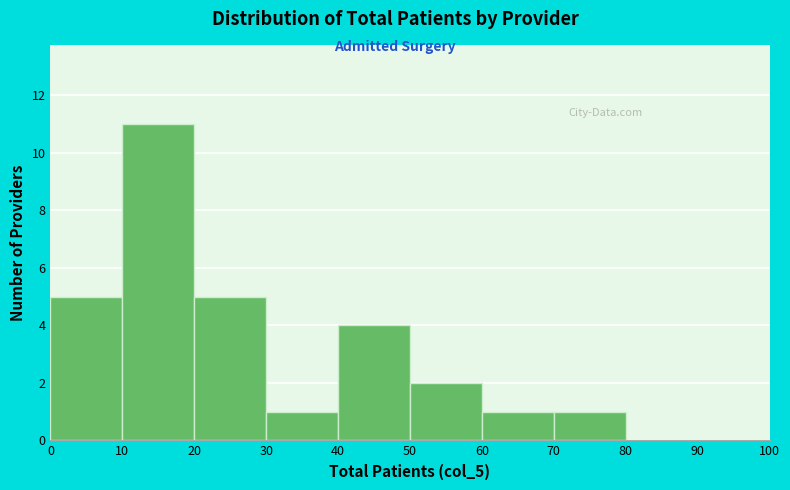

Over which range of the x-axis is the bar tallest?

10 to 20